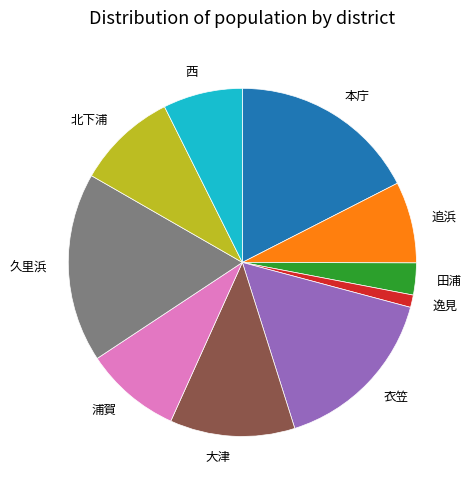

Combined, do 田浦 and 衣笠 account for over 50%?

No